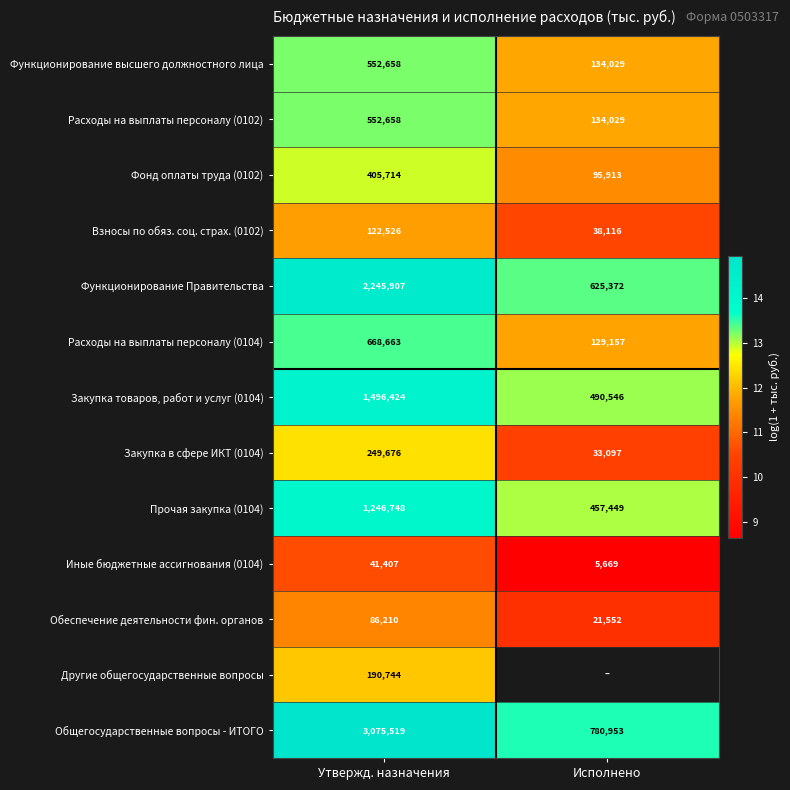

Is the value of Обеспечение деятельности фин. органов at Утвержд. назначения greater than the value of Иные бюджетные ассигнования (0104) at Исполнено?

Yes